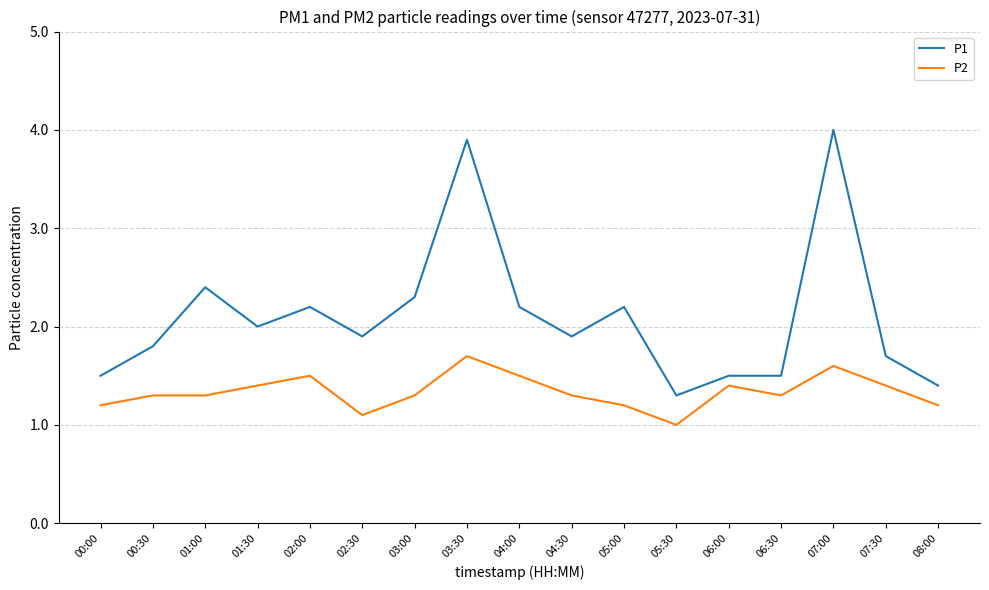

What is the maximum value shown in the chart?

4.0